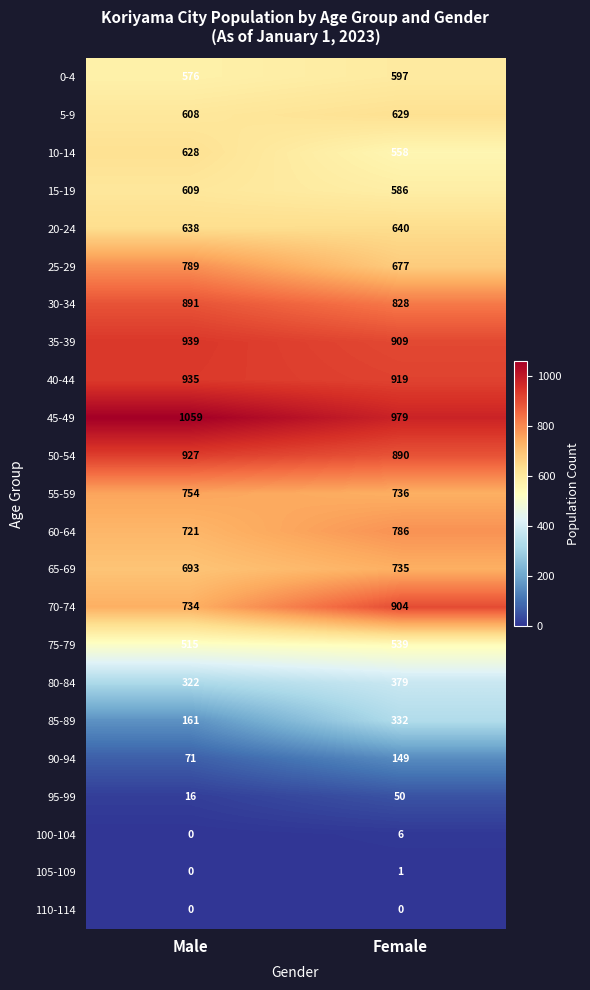

What is the difference between the 40-44 values at Female and Male?

16